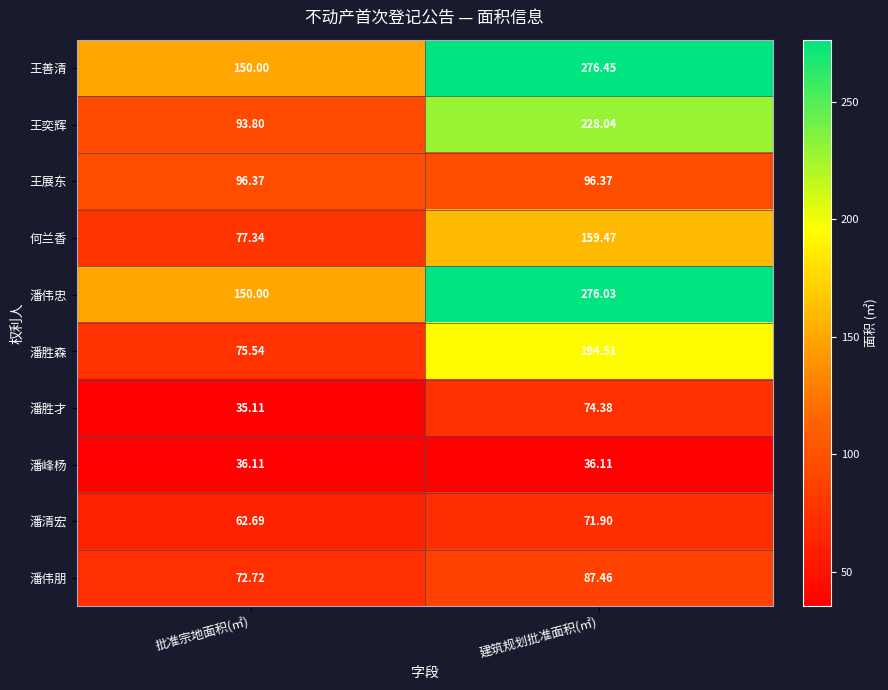

Which series has the widest spread of values?

王奕辉